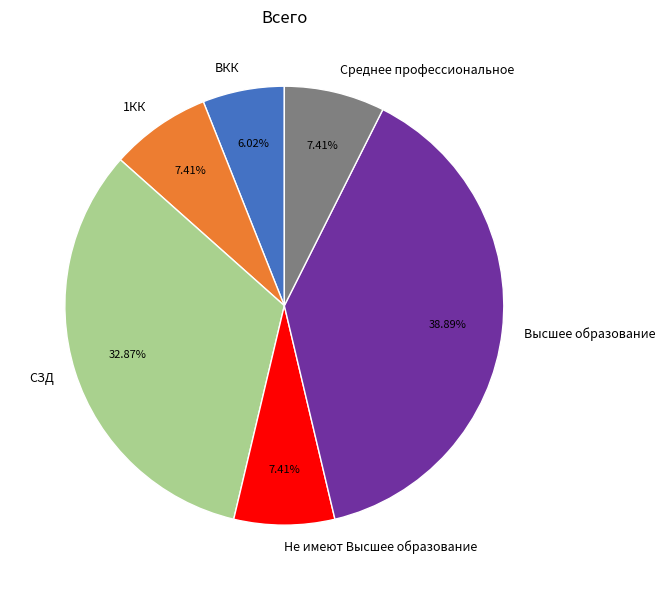

What is the smallest slice in the pie chart?

ВКК